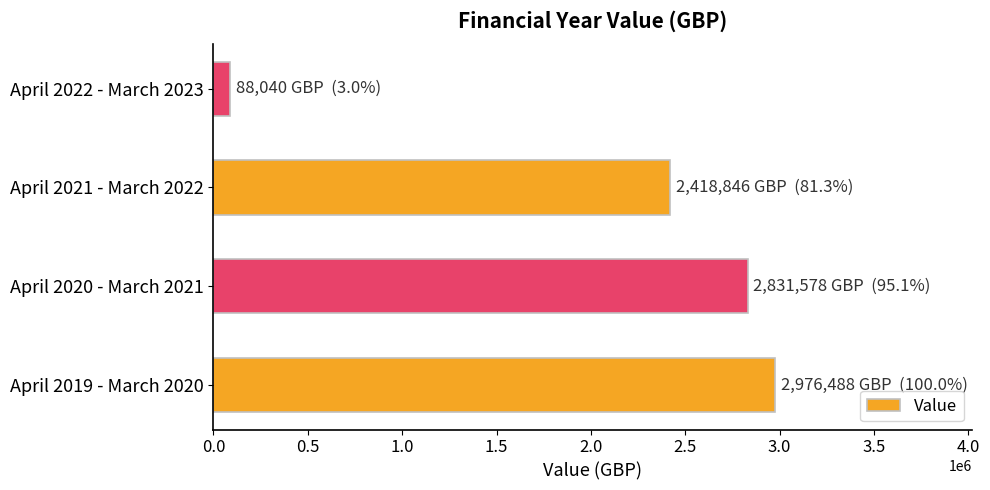

Rank the categories by value from lowest to highest.

April 2022 - March 2023, April 2021 - March 2022, April 2020 - March 2021, April 2019 - March 2020